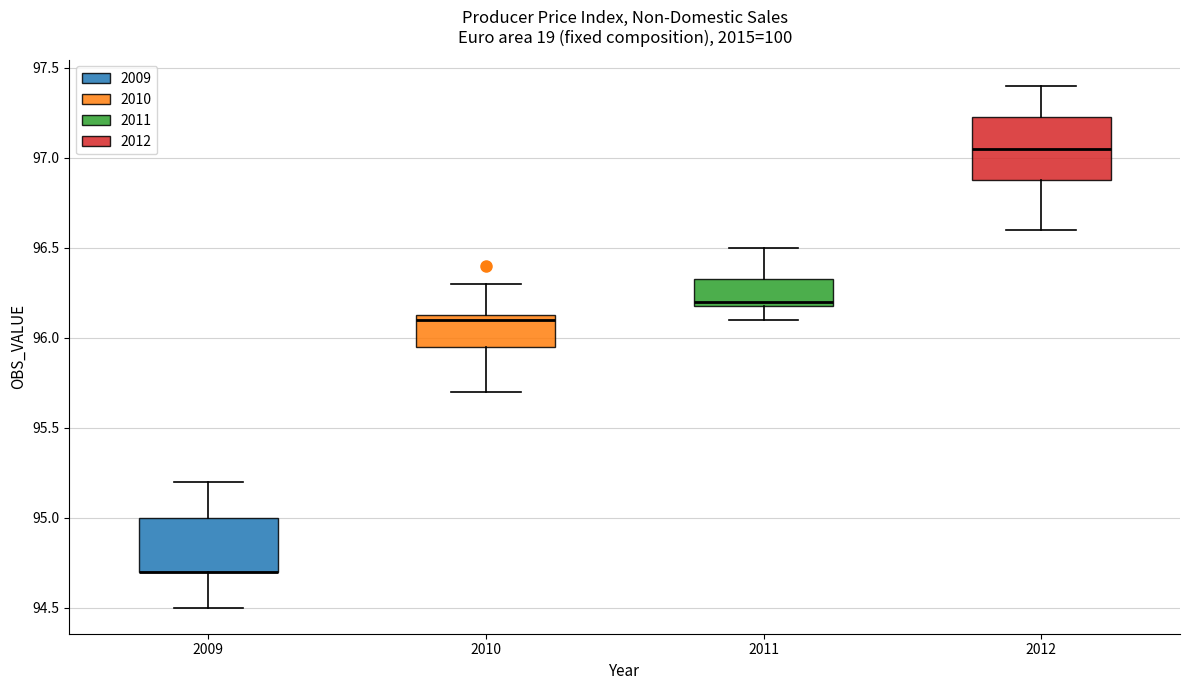

Reading left to right, transcribe this box plot: for each box, give where its median line is, the range the box spans, and where its two whiskers end, as read against the y-axis. The values are not printed on the chart, so give them approximately, as read against the axis.

2009: median 94.70 (drawn on the box's lower edge), box 94.70 to 95.00, whiskers 94.50 to 95.20
2010: median 96.10, box 95.95 to 96.15, whiskers 95.70 to 96.30
2011: median 96.20 (just above the box's lower edge), box 96.20 to 96.35, whiskers 96.10 to 96.50
2012: median 97.05, box 96.90 to 97.25, whiskers 96.60 to 97.40